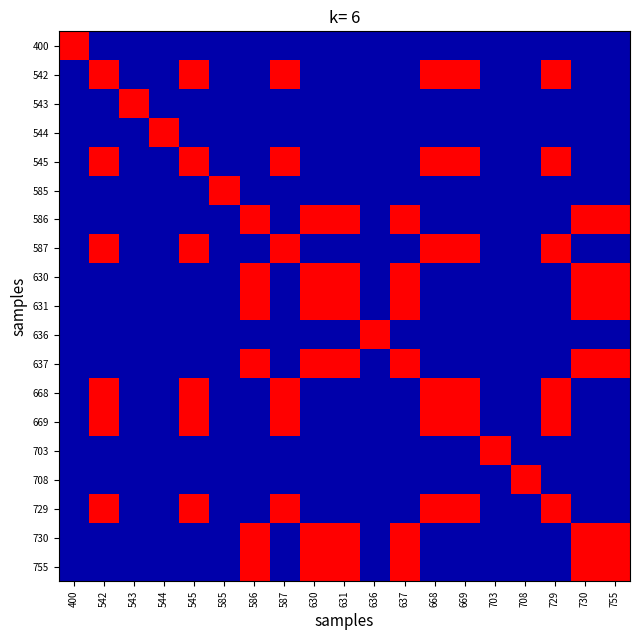

Reading left to right, what are all the values shown in this chart?

400: 400=1	542=0	543=0	544=0	545=0	585=0	586=0	587=0	630=0	631=0	636=0	637=0	668=0	669=0	703=0	708=0	729=0	730=0	755=0
542: 400=0	542=1	543=0	544=0	545=1	585=0	586=0	587=1	630=0	631=0	636=0	637=0	668=1	669=1	703=0	708=0	729=1	730=0	755=0
543: 400=0	542=0	543=1	544=0	545=0	585=0	586=0	587=0	630=0	631=0	636=0	637=0	668=0	669=0	703=0	708=0	729=0	730=0	755=0
544: 400=0	542=0	543=0	544=1	545=0	585=0	586=0	587=0	630=0	631=0	636=0	637=0	668=0	669=0	703=0	708=0	729=0	730=0	755=0
545: 400=0	542=1	543=0	544=0	545=1	585=0	586=0	587=1	630=0	631=0	636=0	637=0	668=1	669=1	703=0	708=0	729=1	730=0	755=0
585: 400=0	542=0	543=0	544=0	545=0	585=1	586=0	587=0	630=0	631=0	636=0	637=0	668=0	669=0	703=0	708=0	729=0	730=0	755=0
586: 400=0	542=0	543=0	544=0	545=0	585=0	586=1	587=0	630=1	631=1	636=0	637=1	668=0	669=0	703=0	708=0	729=0	730=1	755=1
587: 400=0	542=1	543=0	544=0	545=1	585=0	586=0	587=1	630=0	631=0	636=0	637=0	668=1	669=1	703=0	708=0	729=1	730=0	755=0
630: 400=0	542=0	543=0	544=0	545=0	585=0	586=1	587=0	630=1	631=1	636=0	637=1	668=0	669=0	703=0	708=0	729=0	730=1	755=1
631: 400=0	542=0	543=0	544=0	545=0	585=0	586=1	587=0	630=1	631=1	636=0	637=1	668=0	669=0	703=0	708=0	729=0	730=1	755=1
636: 400=0	542=0	543=0	544=0	545=0	585=0	586=0	587=0	630=0	631=0	636=1	637=0	668=0	669=0	703=0	708=0	729=0	730=0	755=0
637: 400=0	542=0	543=0	544=0	545=0	585=0	586=1	587=0	630=1	631=1	636=0	637=1	668=0	669=0	703=0	708=0	729=0	730=1	755=1
668: 400=0	542=1	543=0	544=0	545=1	585=0	586=0	587=1	630=0	631=0	636=0	637=0	668=1	669=1	703=0	708=0	729=1	730=0	755=0
669: 400=0	542=1	543=0	544=0	545=1	585=0	586=0	587=1	630=0	631=0	636=0	637=0	668=1	669=1	703=0	708=0	729=1	730=0	755=0
703: 400=0	542=0	543=0	544=0	545=0	585=0	586=0	587=0	630=0	631=0	636=0	637=0	668=0	669=0	703=1	708=0	729=0	730=0	755=0
708: 400=0	542=0	543=0	544=0	545=0	585=0	586=0	587=0	630=0	631=0	636=0	637=0	668=0	669=0	703=0	708=1	729=0	730=0	755=0
729: 400=0	542=1	543=0	544=0	545=1	585=0	586=0	587=1	630=0	631=0	636=0	637=0	668=1	669=1	703=0	708=0	729=1	730=0	755=0
730: 400=0	542=0	543=0	544=0	545=0	585=0	586=1	587=0	630=1	631=1	636=0	637=1	668=0	669=0	703=0	708=0	729=0	730=1	755=1
755: 400=0	542=0	543=0	544=0	545=0	585=0	586=1	587=0	630=1	631=1	636=0	637=1	668=0	669=0	703=0	708=0	729=0	730=1	755=1